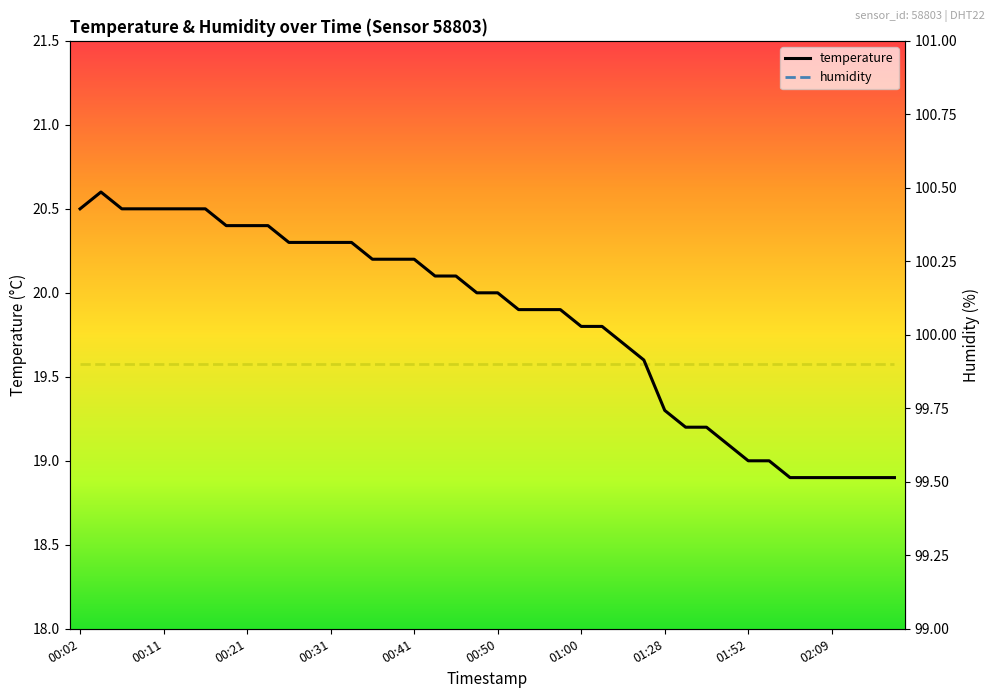

What is the lowest value of the temperature series?

18.9